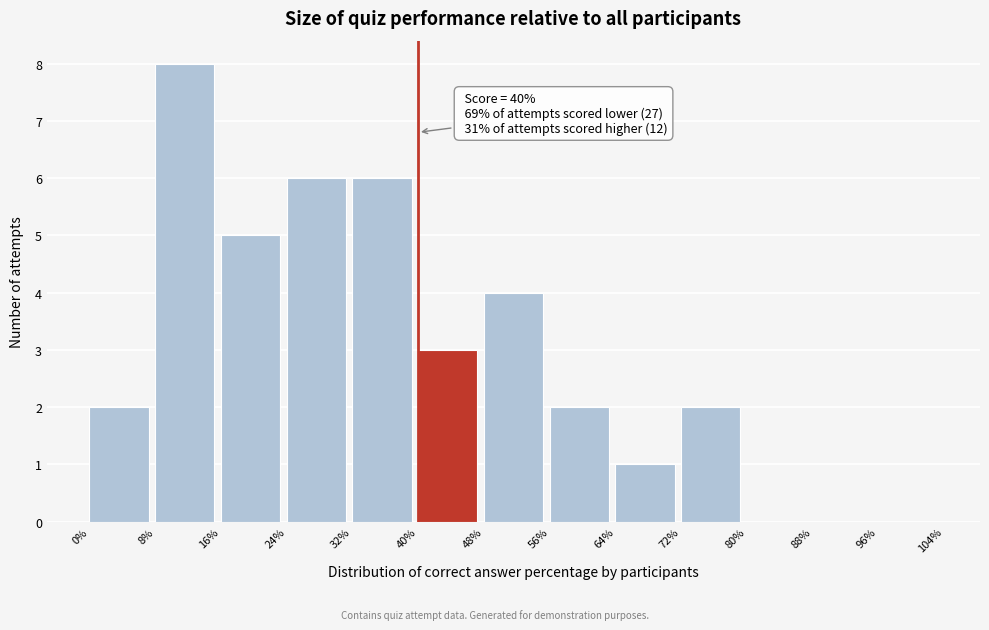

Over which range of the x-axis is the bar tallest?

8% to 16%